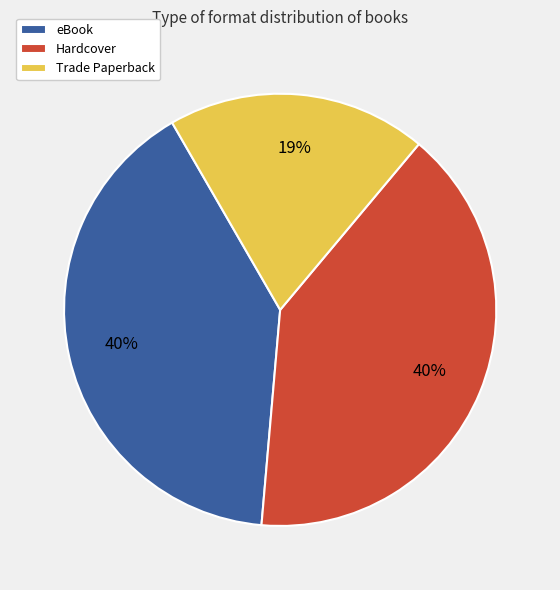

Combined, do Hardcover and Trade Paperback account for over 50%?

Yes